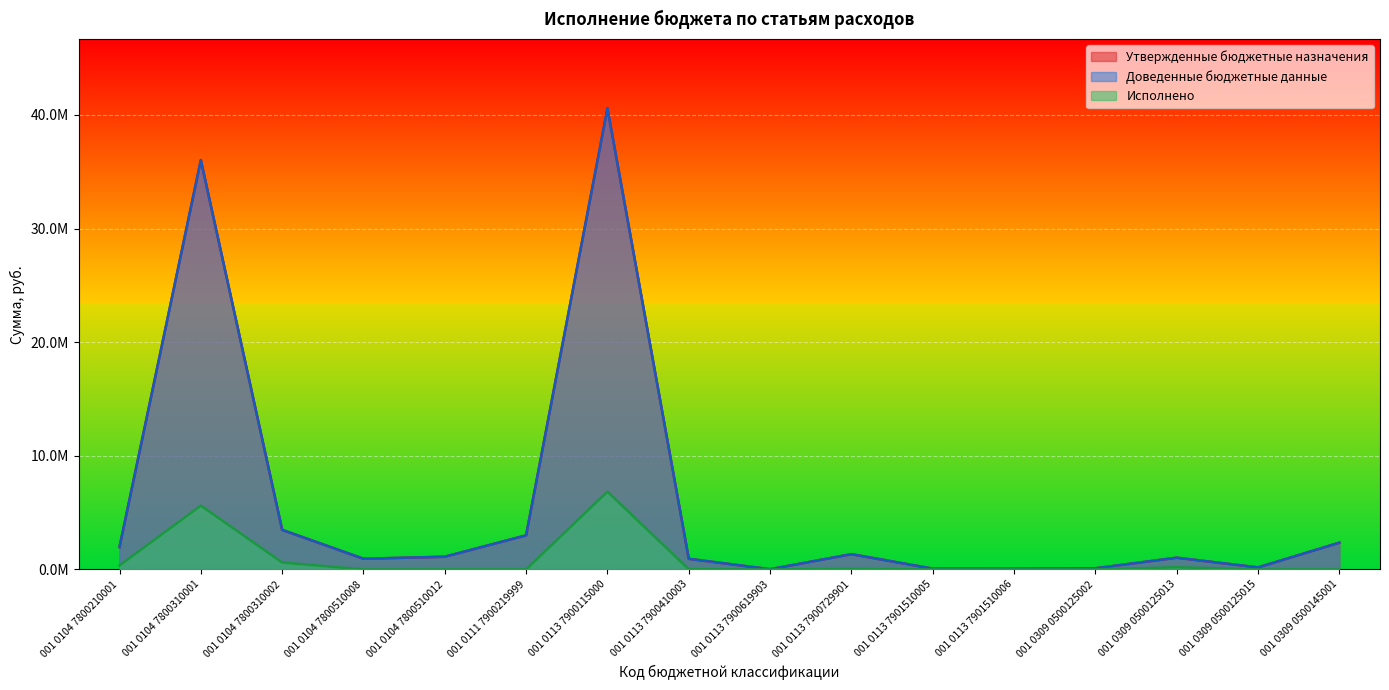

Rank the series at 001 0113 7900619903 from highest to lowest value.

Утвержденные бюджетные назначения, Доведенные бюджетные данные, Исполнено